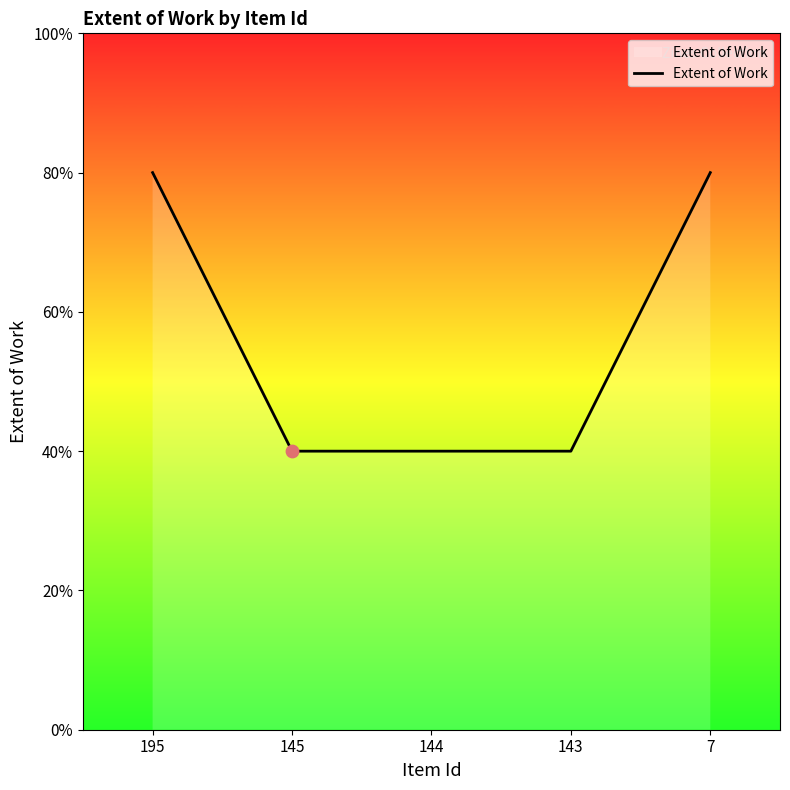

Is this an area chart (filled region under the line)?

Yes